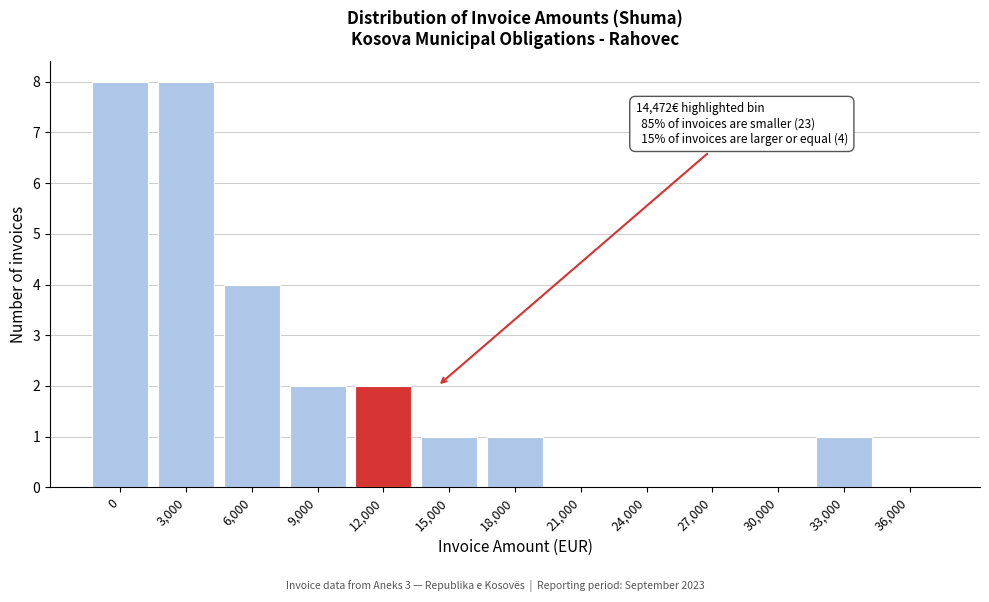

Reading right to left, what are all the values shown in this chart?

36,000=0	33,000=1	30,000=0	27,000=0	24,000=0	21,000=0	18,000=1	15,000=1	12,000=2	9,000=2	6,000=4	3,000=8	0=8